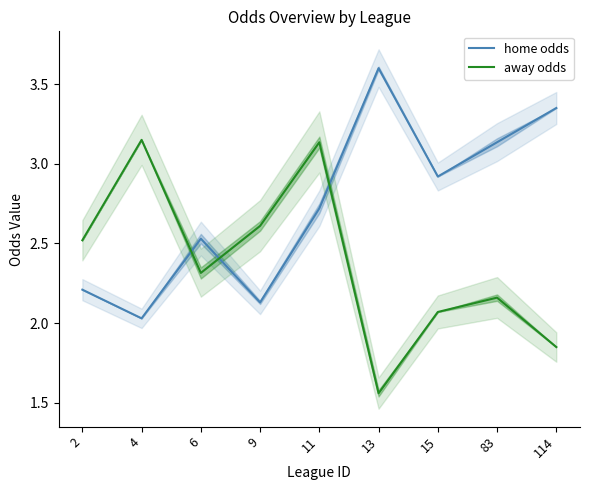

What are all the series names shown in the legend?

home odds, away odds